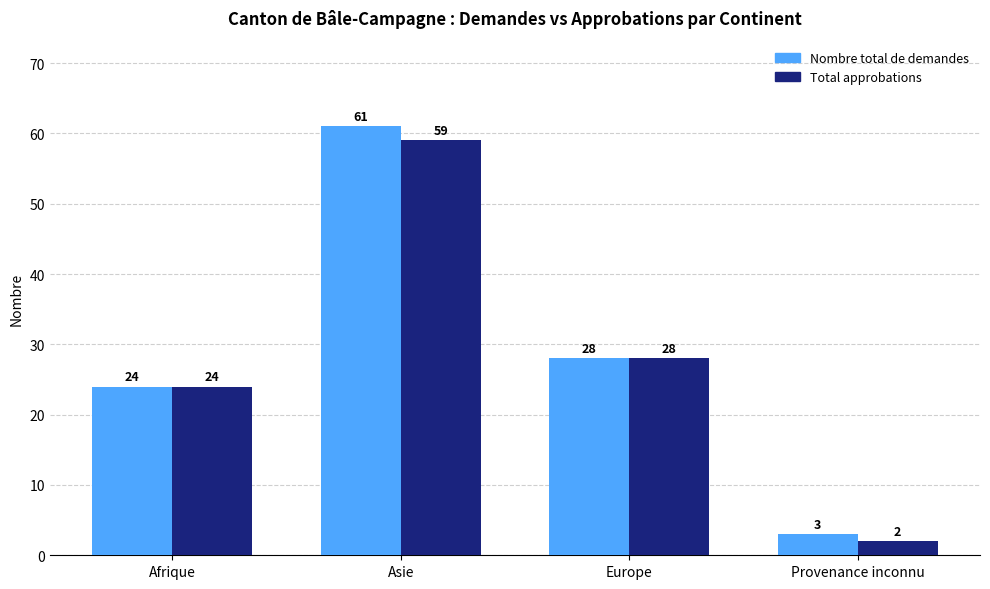

Which category has the highest value in the Nombre total de demandes series?

Asie